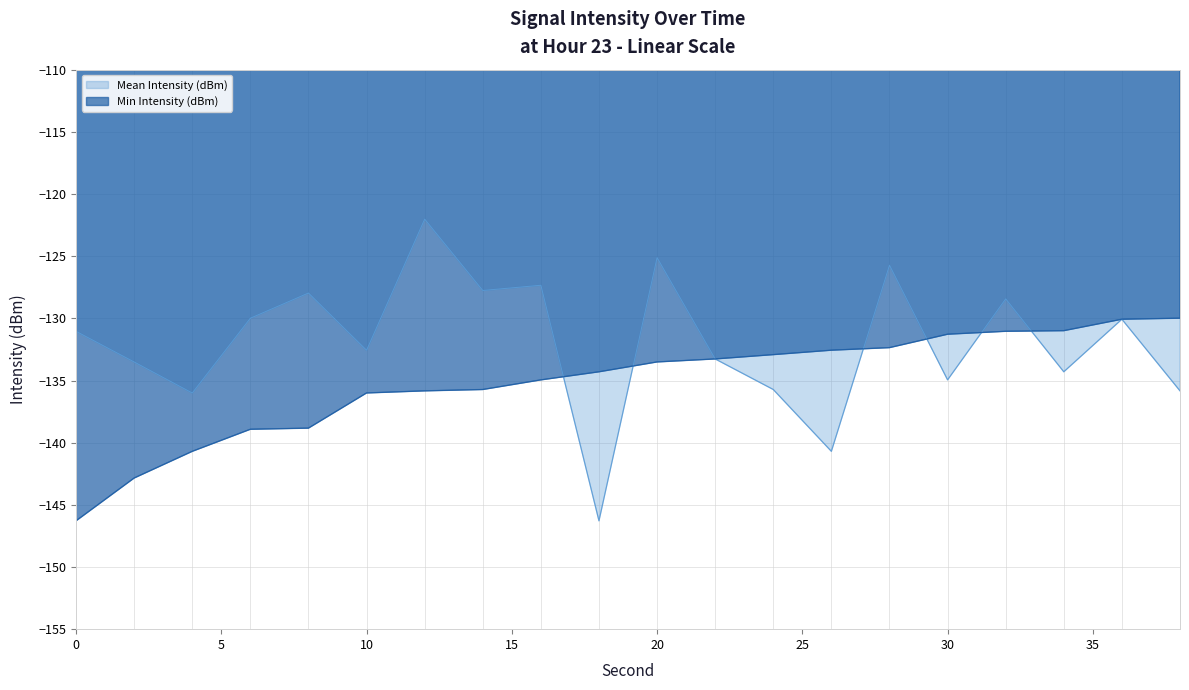

Reading right to left, extract all data points from this chart.

Mean Intensity (dBm): 38=-135.8	36=-130.1	34=-134.3	32=-128.4	30=-135.0	28=-125.7	26=-140.7	24=-135.7	22=-133.3	20=-125.1	18=-146.3	16=-127.3	14=-127.8	12=-122.0	10=-132.6	8=-128.0	6=-130.0	4=-136.0	2=-133.5	0=-131.0
Min Intensity (dBm): 38=-130.0	36=-130.1	34=-131.0	32=-131.0	30=-131.3	28=-132.4	26=-132.6	24=-132.9	22=-133.3	20=-133.5	18=-134.3	16=-135.0	14=-135.7	12=-135.8	10=-136.0	8=-138.8	6=-138.9	4=-140.7	2=-142.8	0=-146.3